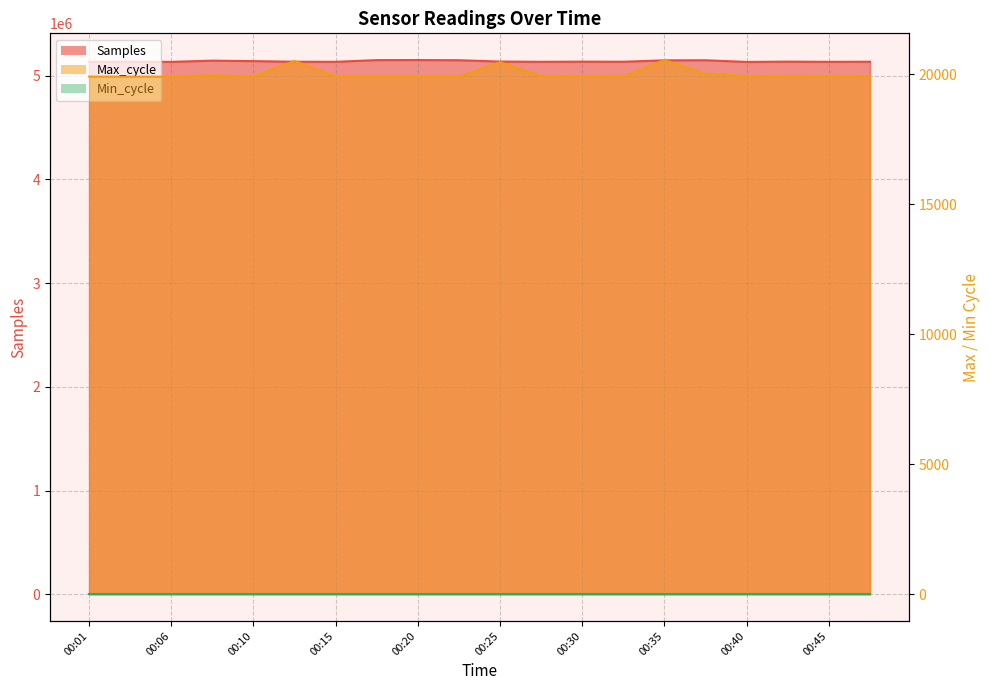

Which category has the lowest value across all series?

00:01